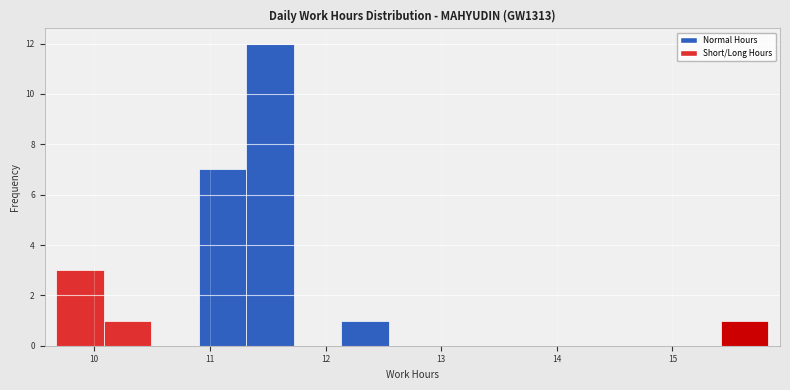

Reading left to right, list every bar in this chart as the range it spans on the x-axis followed by its height. Neither the bar edges nor the heights are printed on the chart, so give them approximately, as read against the axes.

9.7 to 10.1: 3
10.1 to 10.5: 1
10.5 to 10.9: 0
10.9 to 11.3: 7
11.3 to 11.7: 12
11.7 to 12.1: 0
12.1 to 12.5: 1
12.5 to 13.0: 0
13.0 to 13.4: 0
13.4 to 13.8: 0
13.8 to 14.2: 0
14.2 to 14.6: 0
14.6 to 15.0: 0
15.0 to 15.4: 0
15.4 to 15.8: 1